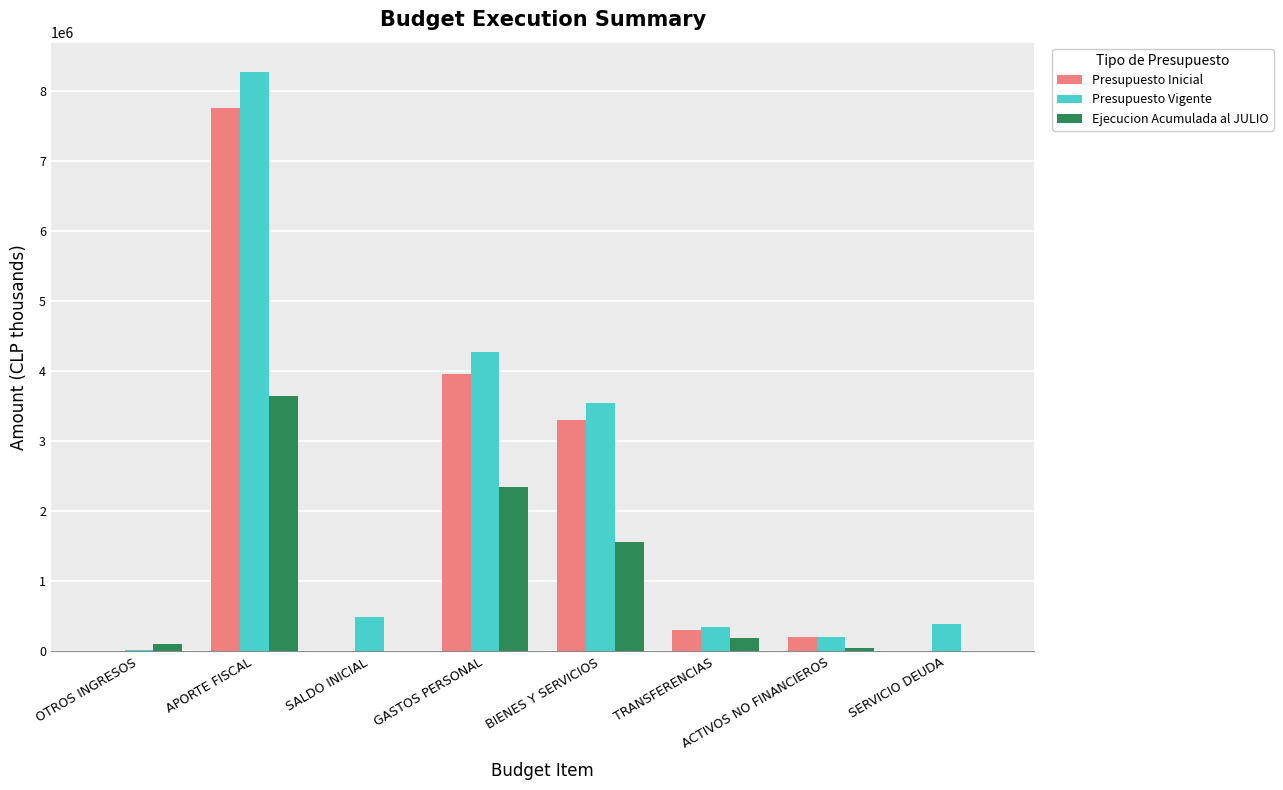

How many groups of bars are there?

8